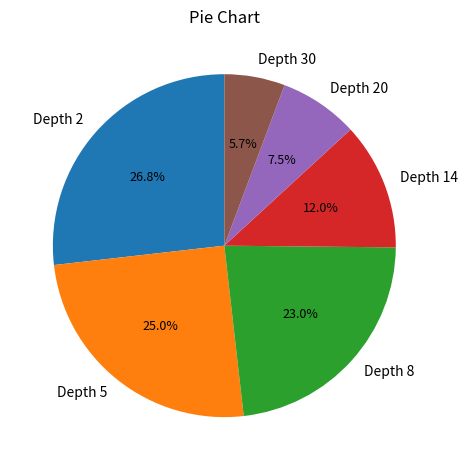

To the nearest percent, what percentage of the pie is Depth 5?

25%